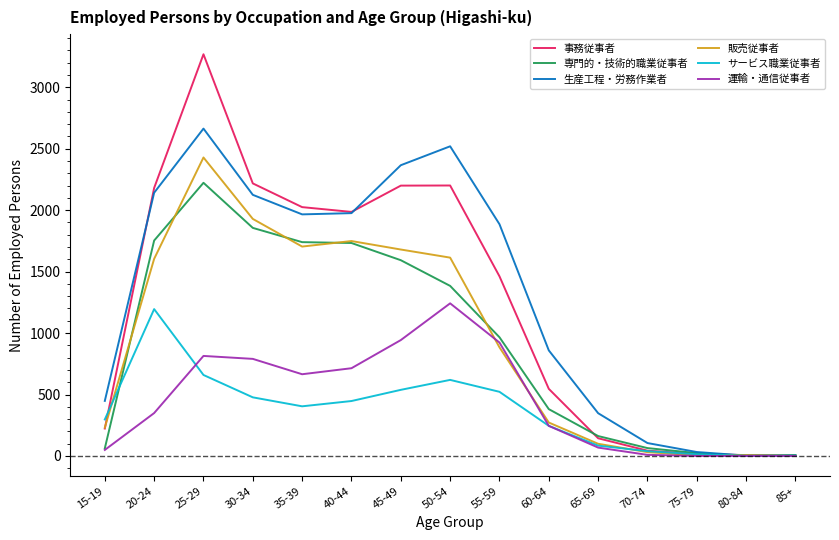

What is the sum of all 運輸・通信従事者 values?

6811